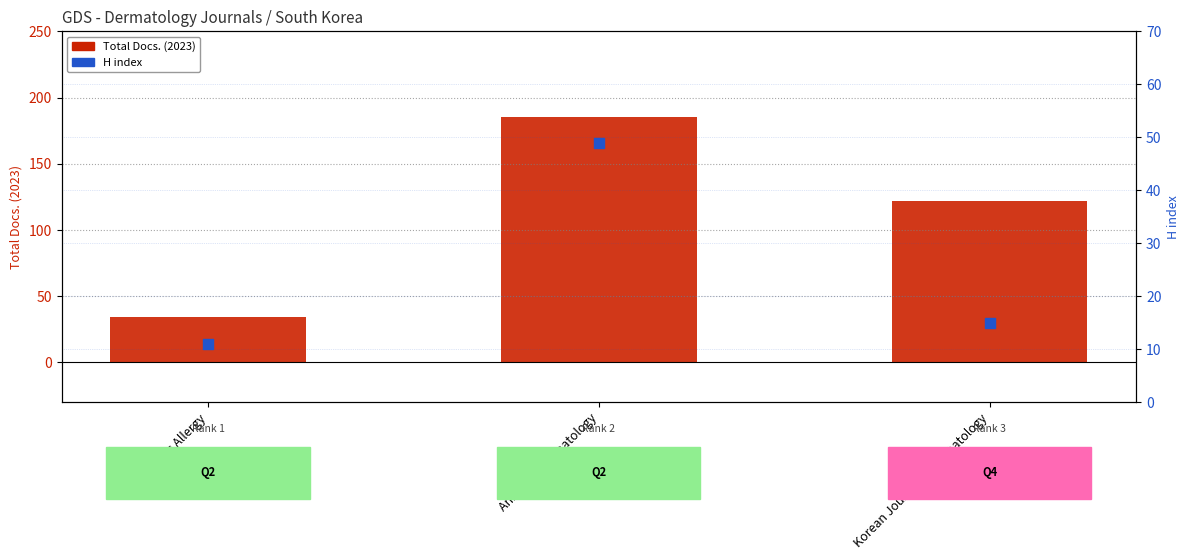

Which series contains the lowest Y value?

H index